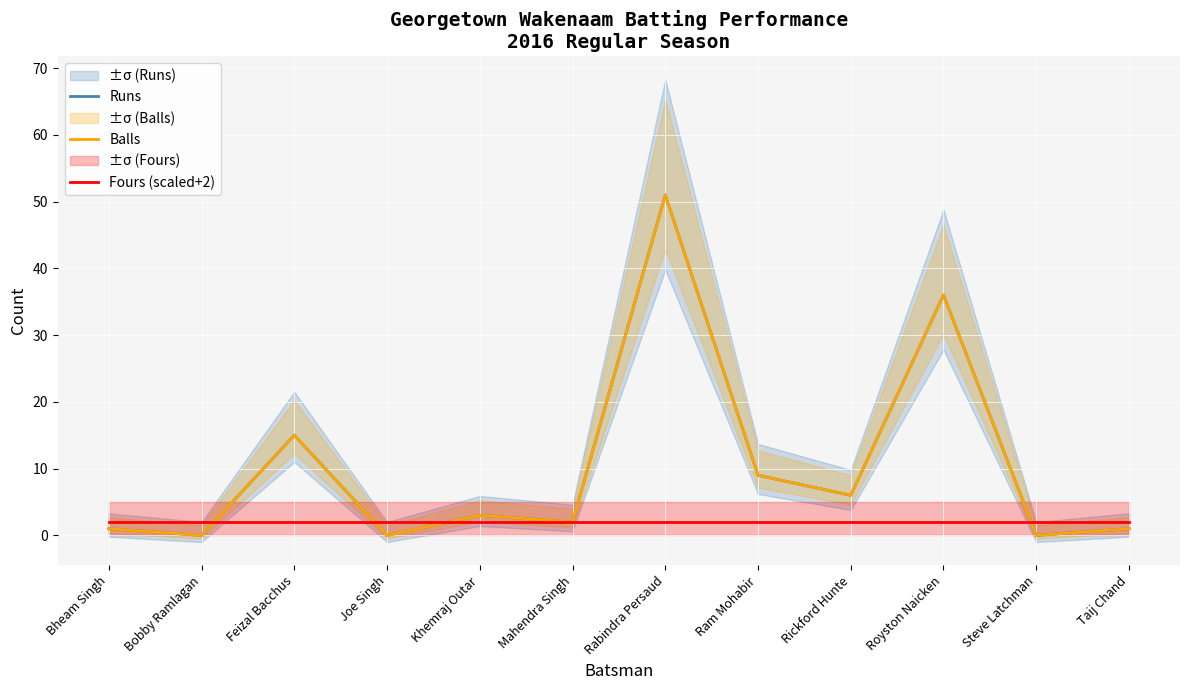

True or false: Fours (scaled+2) has a value of 3 at Rickford Hunte.

False